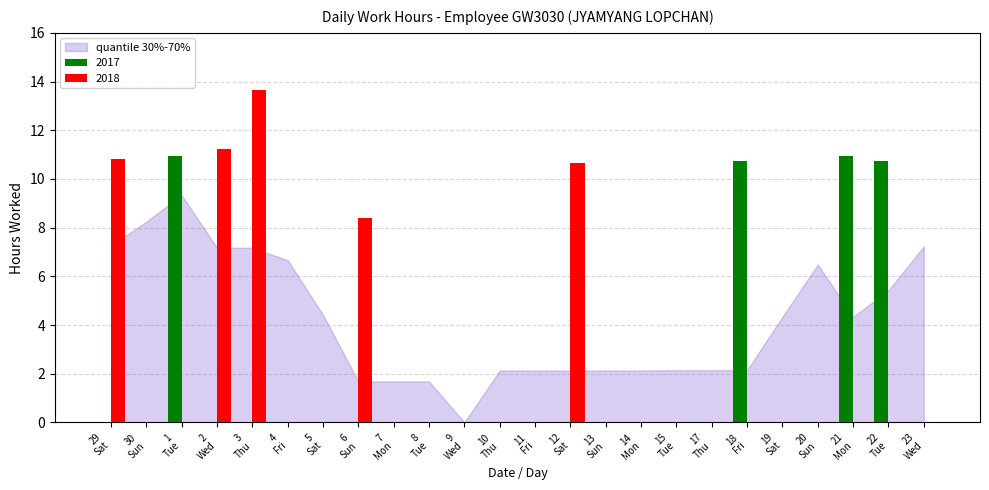

What is the sum of all 2018 values?

54.8